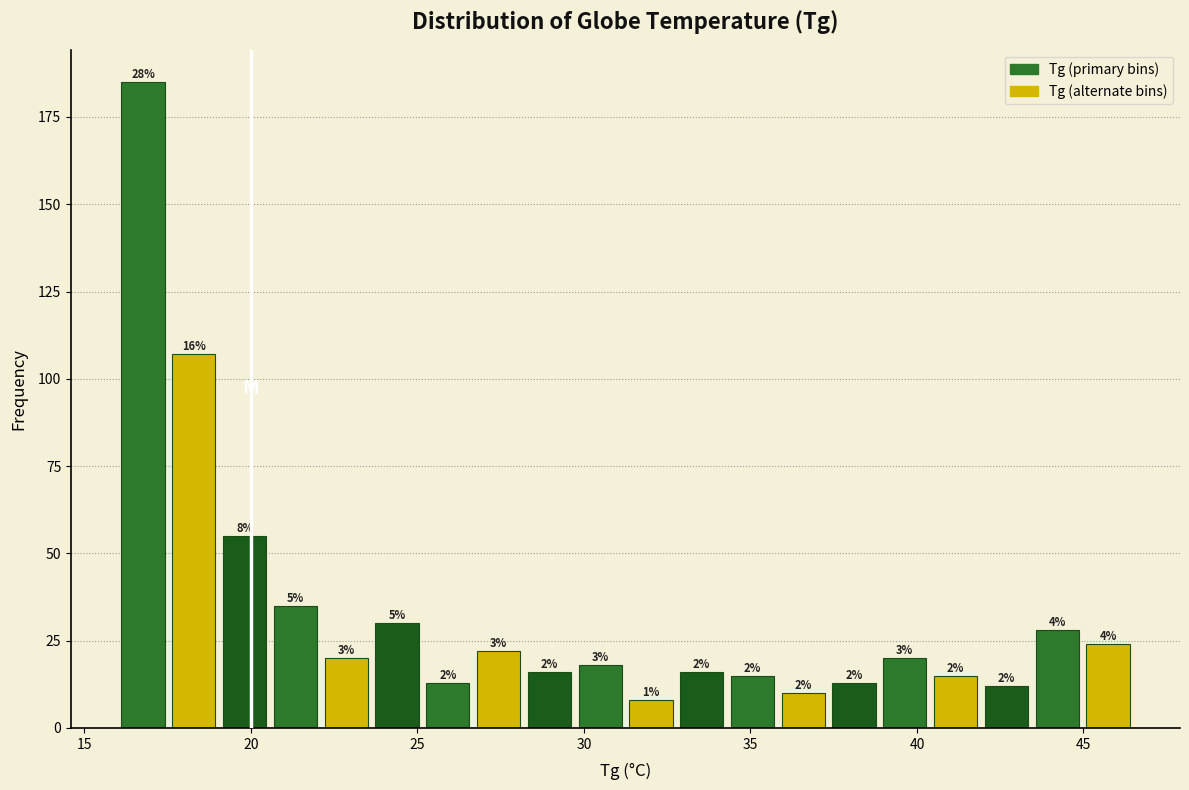

Read against the x-axis, roughly where is the centre of the tallest bar?

17.0